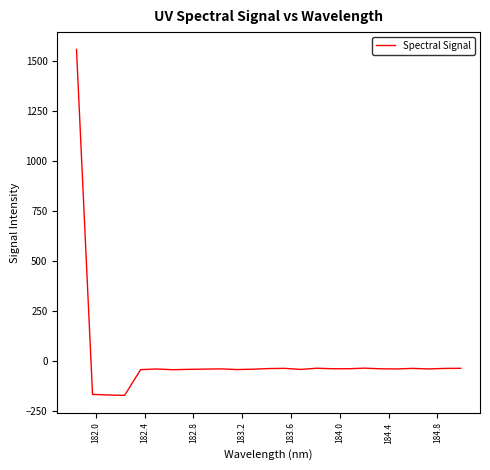

What is the difference between the maximum and minimum values?

1731.0